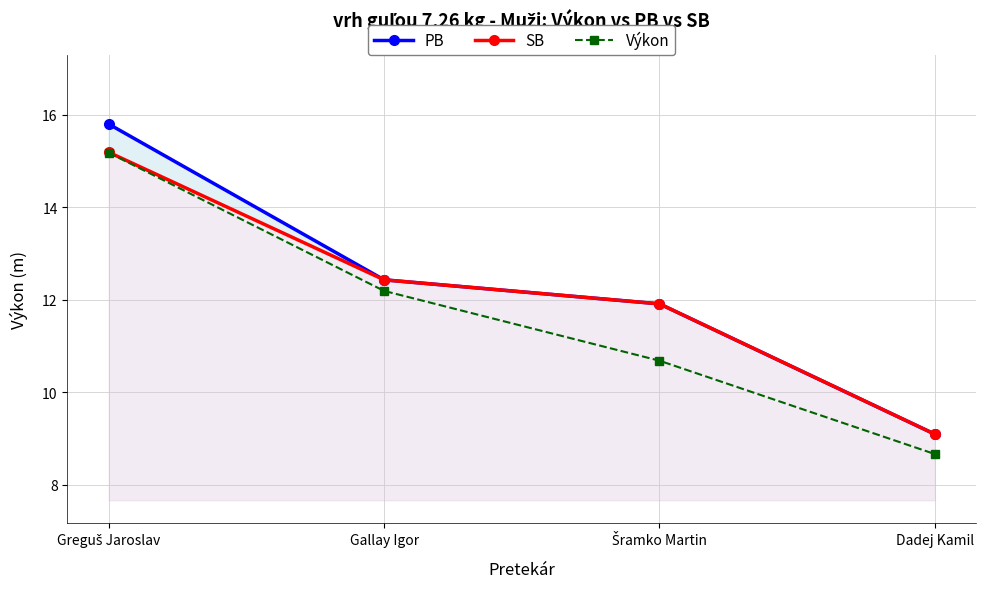

Reading left to right, transcribe all the data shown in this chart.

PB: 15.8	12.4	11.9	9.1
SB: 15.2	12.4	11.9	9.1
Výkon: 15.2	12.2	10.7	8.7